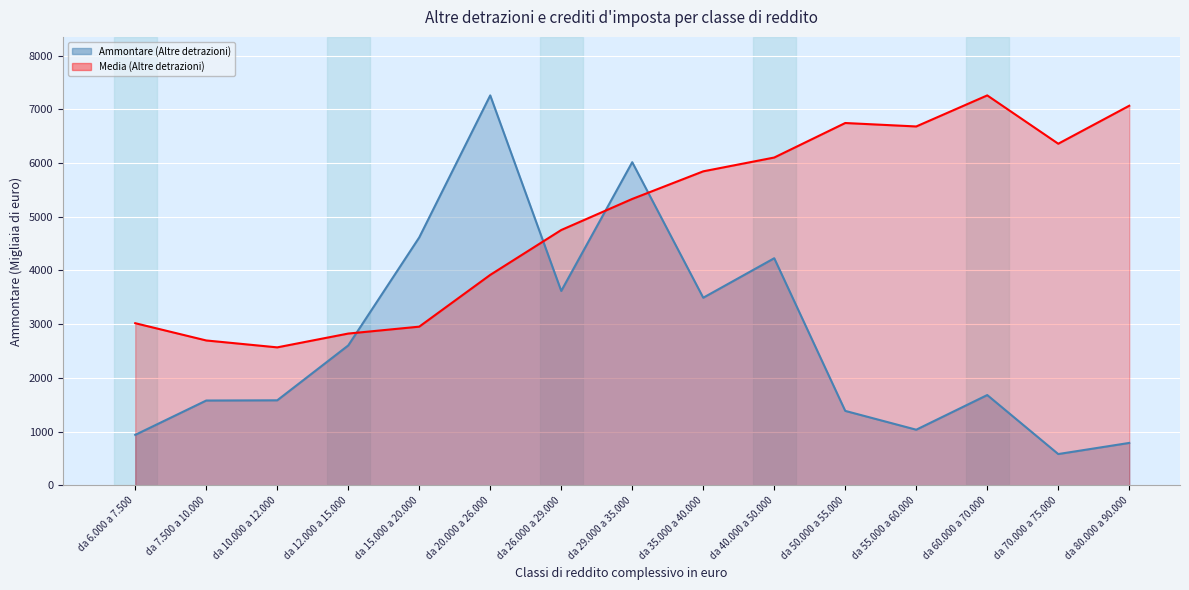

At how many categories does at least one series exceed 6682?

4